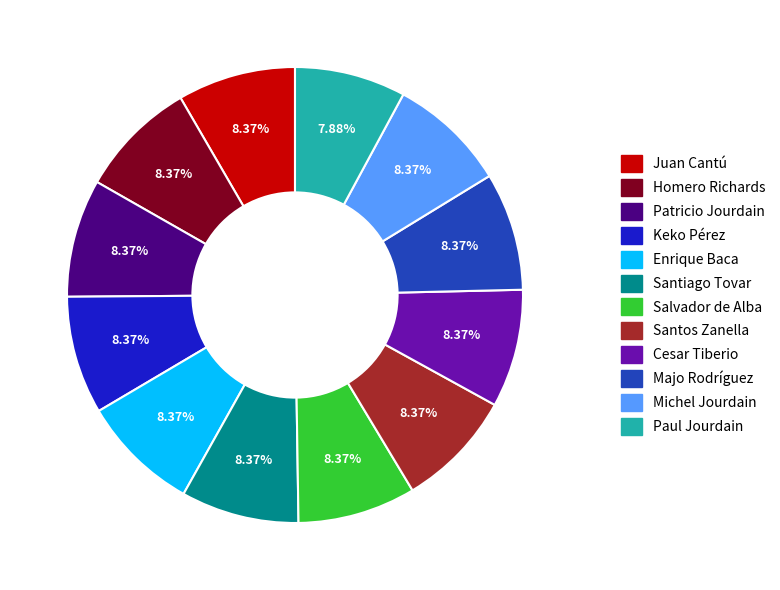

Is the sum of Homero Richards and Majo Rodríguez greater than half?

No